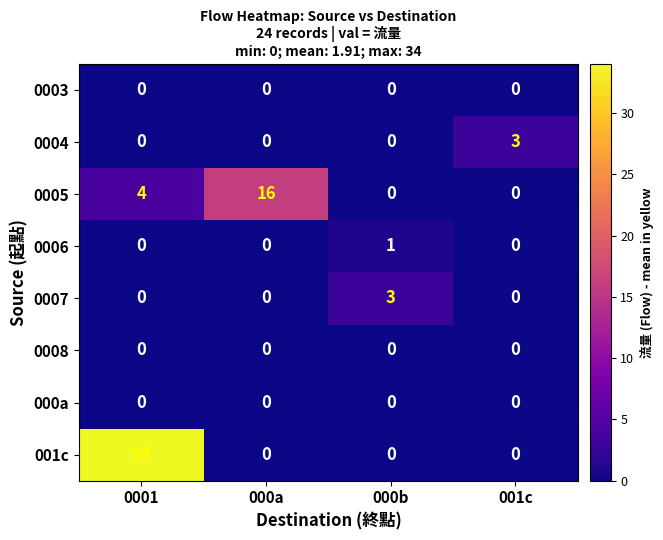

What is the difference between the highest and lowest values at 0001?

34